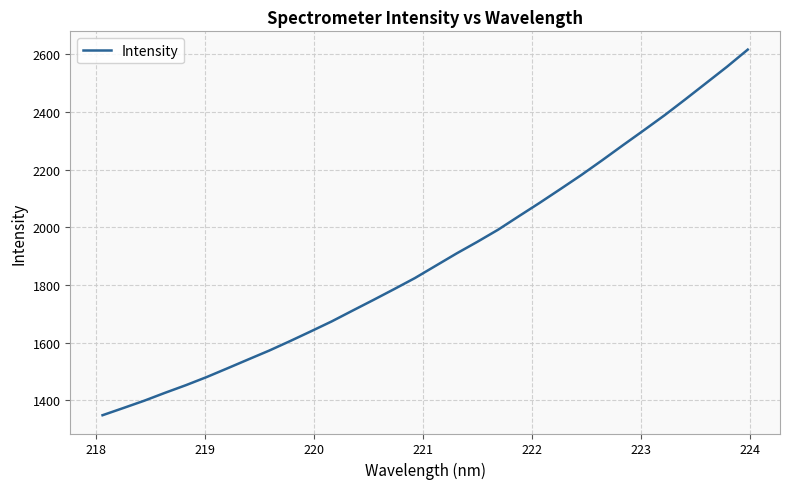

What is the difference between the maximum and minimum values?

1267.0